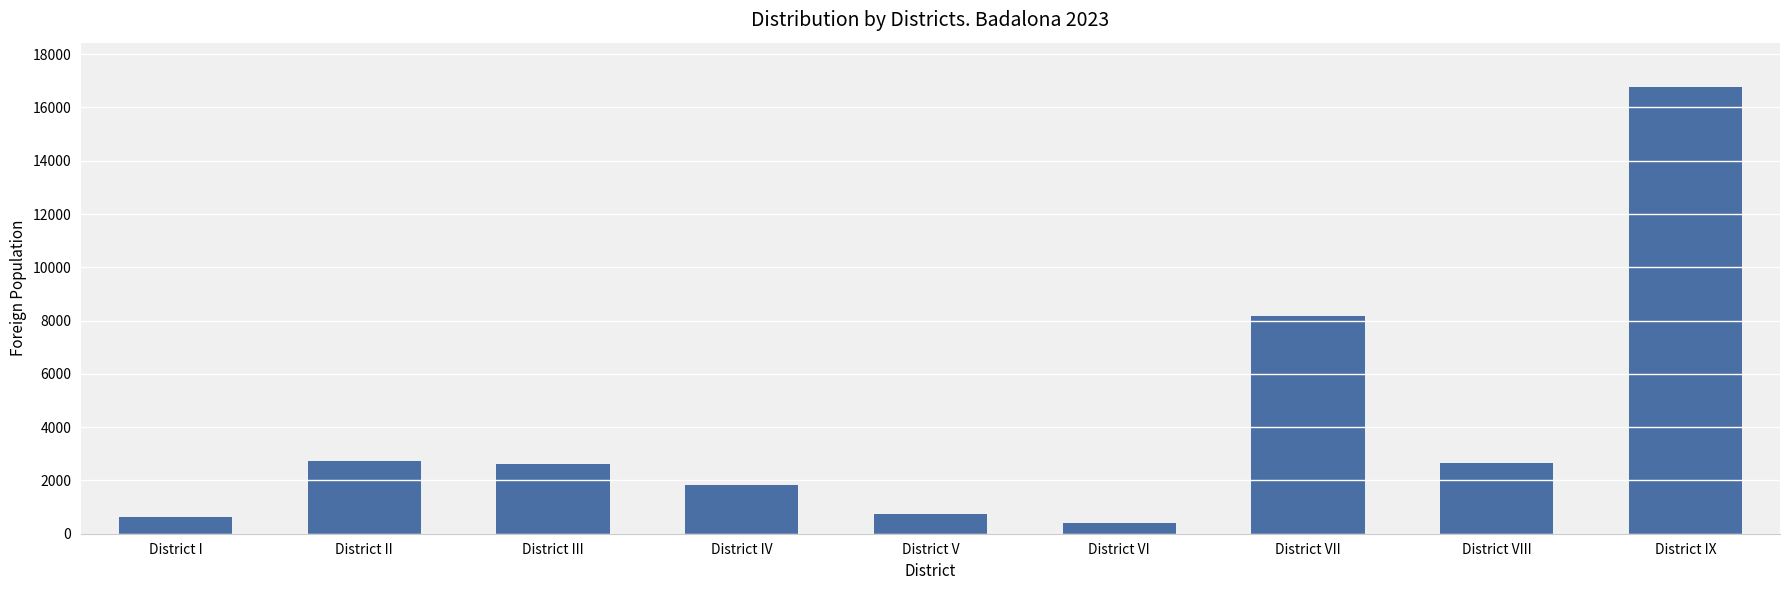

How many bars are there in total?

9